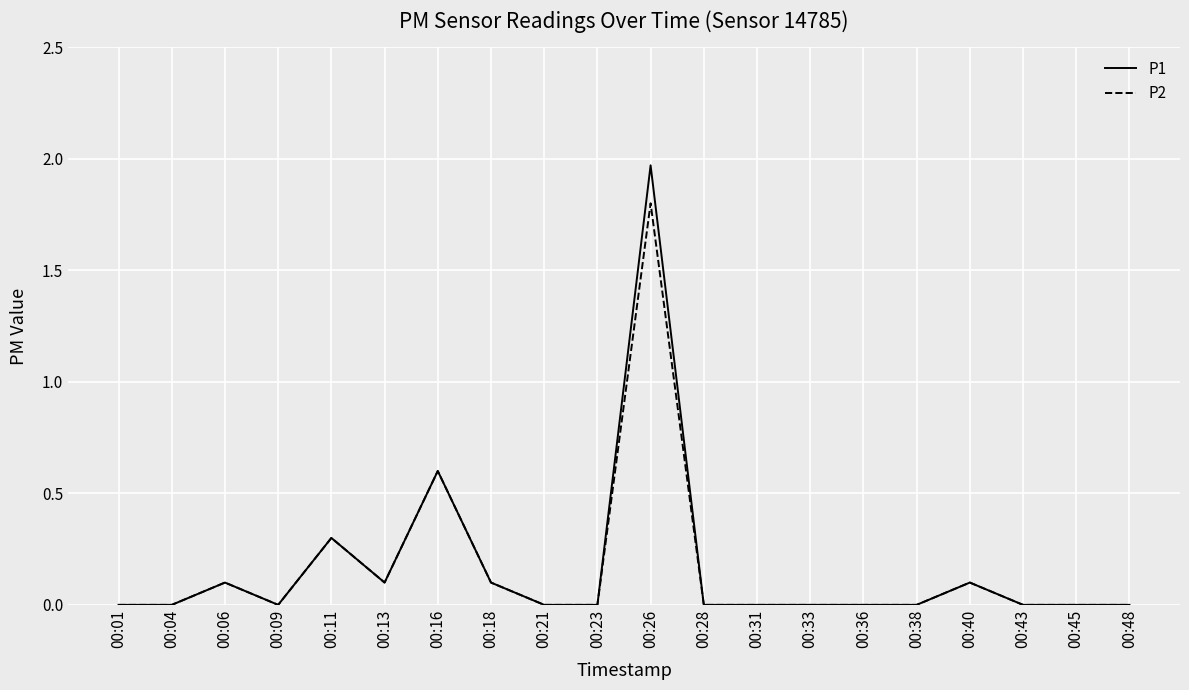

List the series in order of their peak value, lowest first.

P2, P1